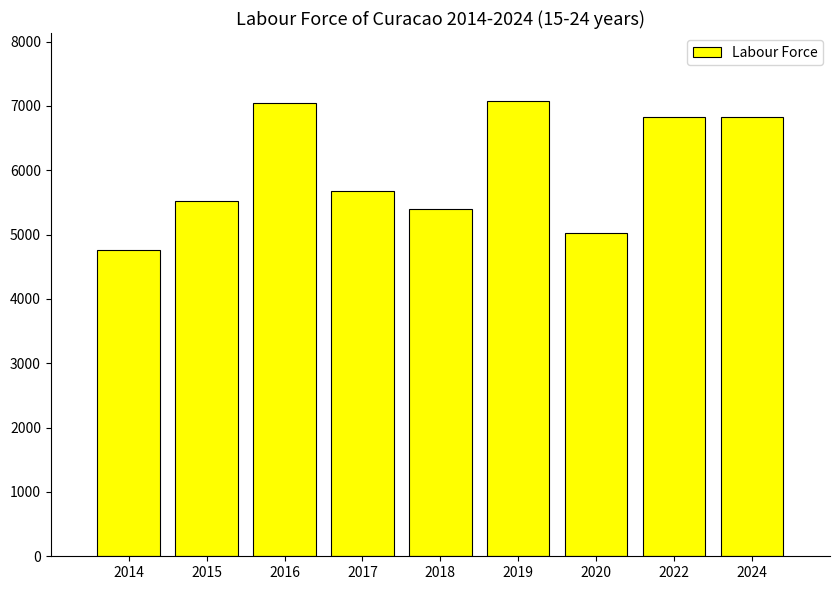

What is the value of the 3rd bar from the left?

7043